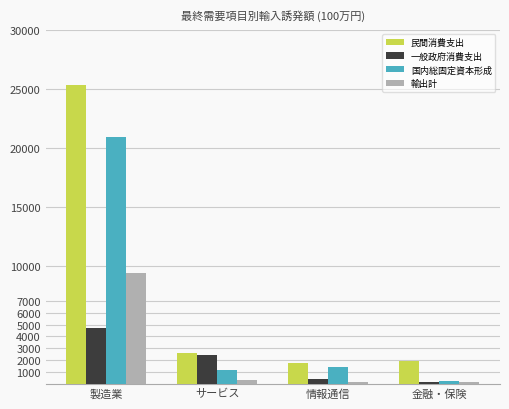

What is the label of the 2nd bar from the left?

サービス